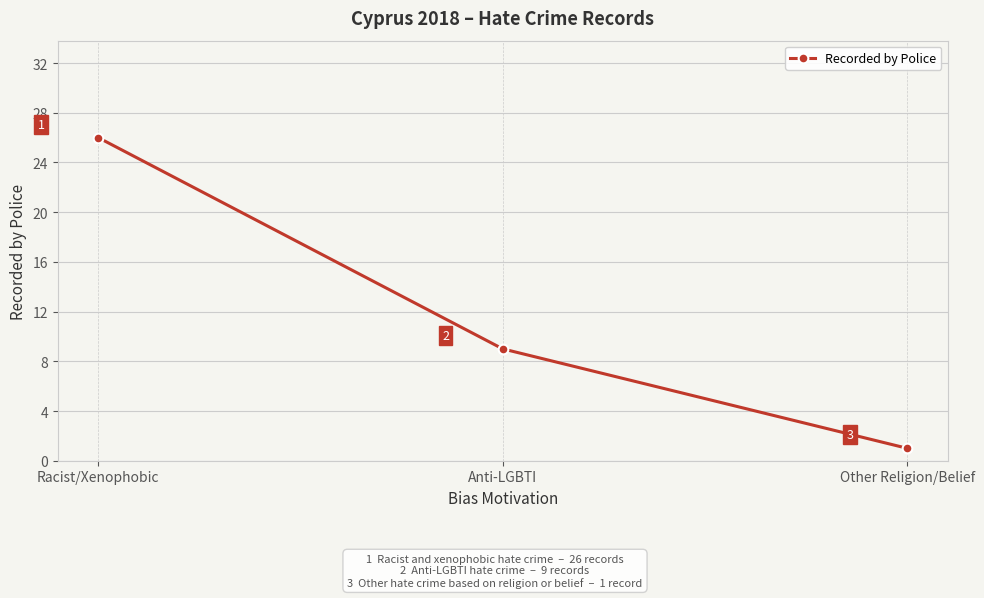

What is the label of the 1st point from the left?

Racist/Xenophobic